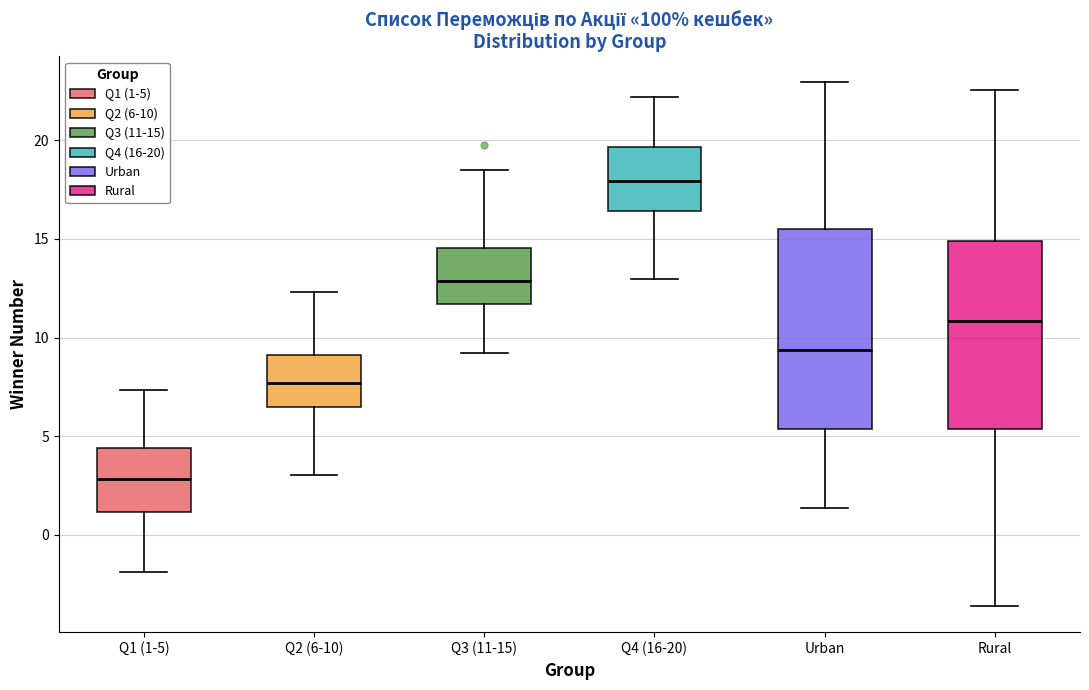

Reading left to right, transcribe this box plot: for each box, give where its median line is, the range the box spans, and where its two whiskers end, as read against the y-axis. The values are not printed on the chart, so give them approximately, as read against the axis.

Q1 (1-5): median 3.0, box 1.0 to 4.5, whiskers -2.0 to 7.5
Q2 (6-10): median 7.5, box 6.5 to 9.0, whiskers 3.0 to 12.5
Q3 (11-15): median 13.0, box 11.5 to 14.5, whiskers 9.0 to 18.5
Q4 (16-20): median 18.0, box 16.5 to 19.5, whiskers 13.0 to 22.0
Urban: median 9.5, box 5.5 to 15.5, whiskers 1.5 to 23.0
Rural: median 11.0, box 5.5 to 15.0, whiskers -3.5 to 22.5